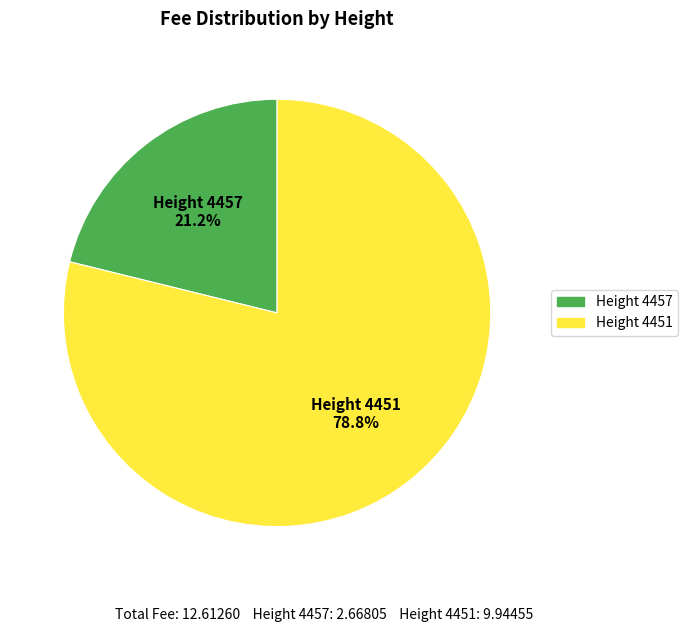

Does any single category account for the majority?

Yes